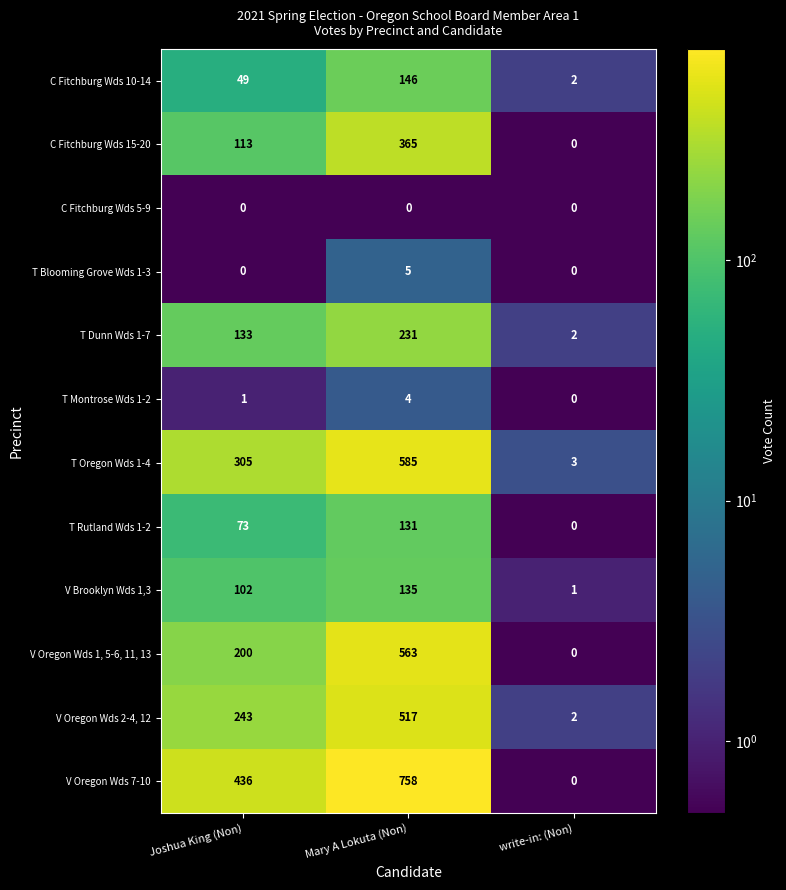

What is the sum of all C Fitchburg Wds 15-20 values?

478